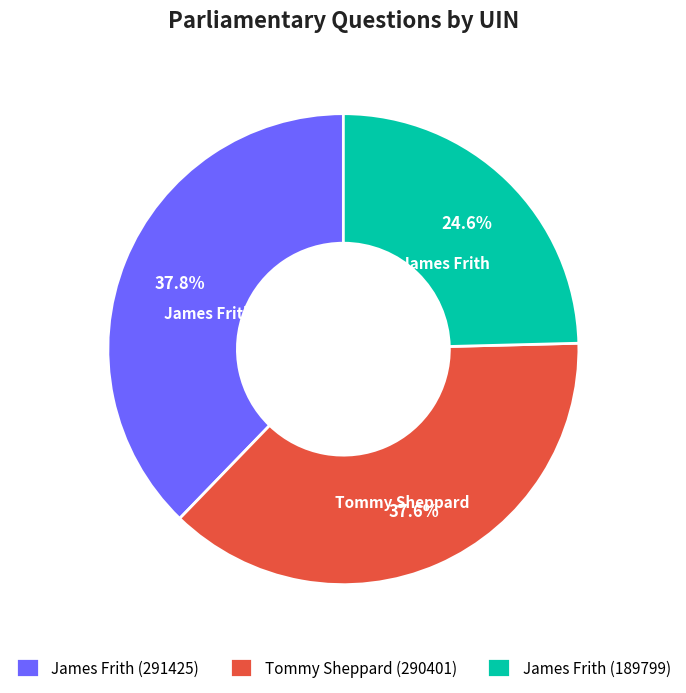

Is there any slice that represents more than half of the pie?

No